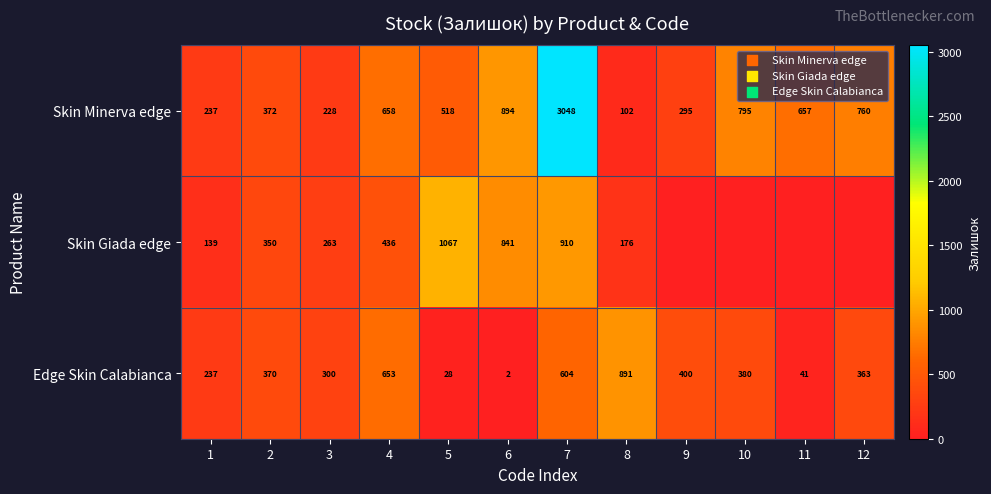

How many data points in Skin Minerva edge are less than 657?

6